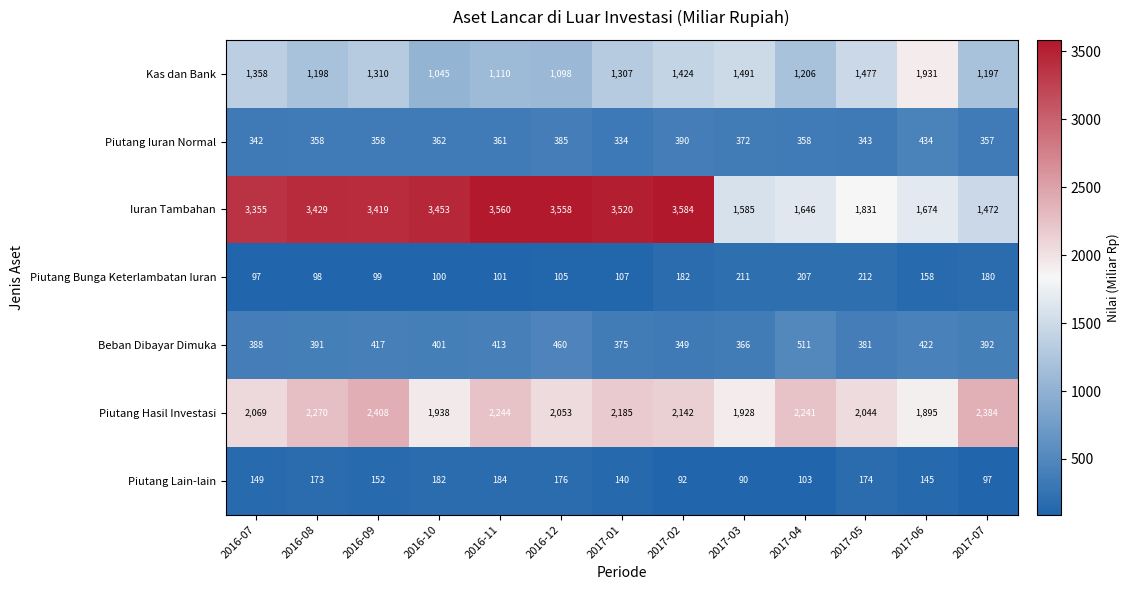

What is the spread (max minus min) of values at 2016-10?

3353